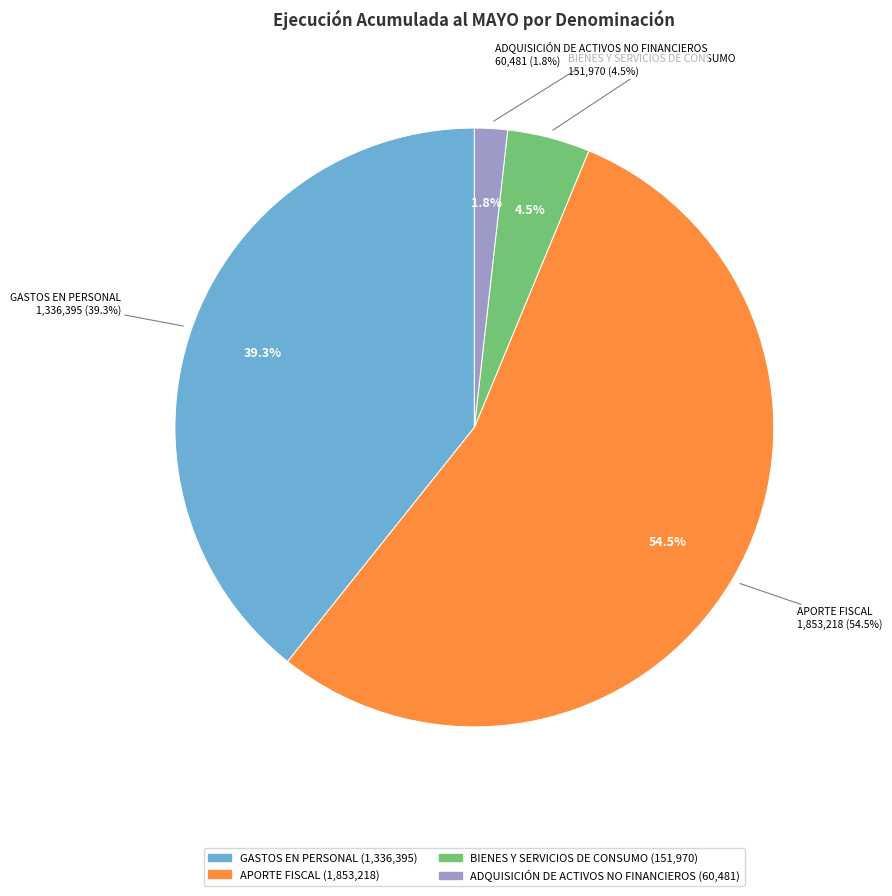

Count the number of slices in the pie.

4